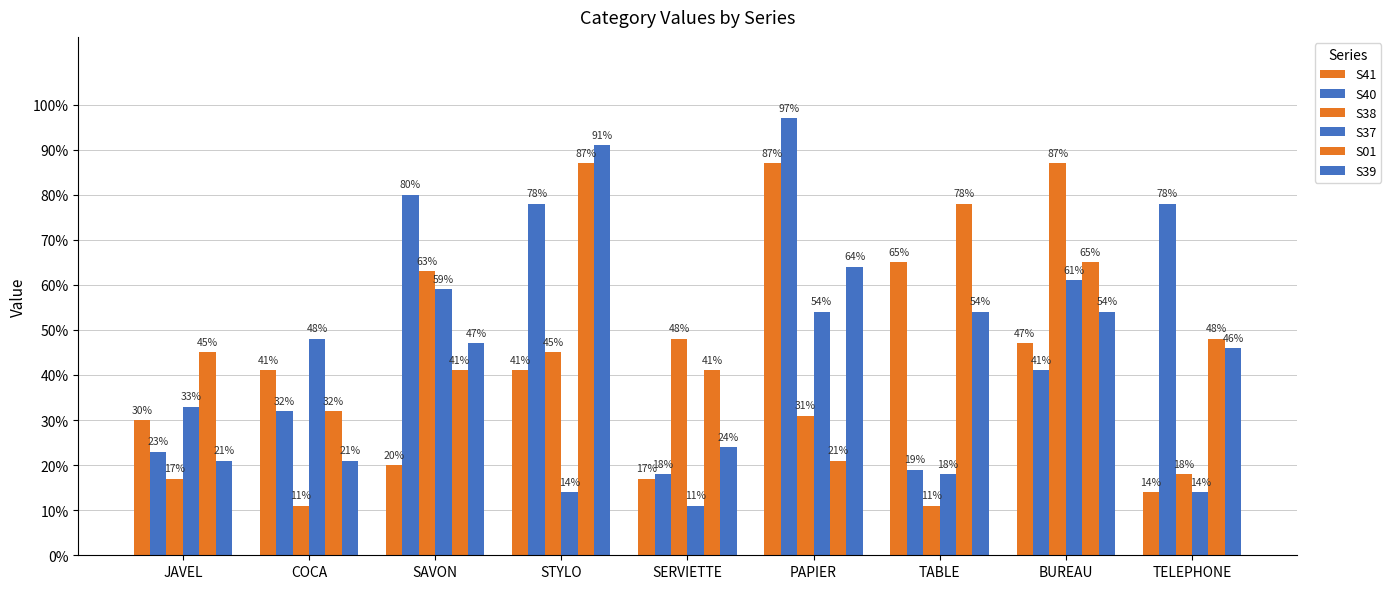

Rank the series by their maximum value, from highest to lowest.

S40, S39, S41, S38, S01, S37